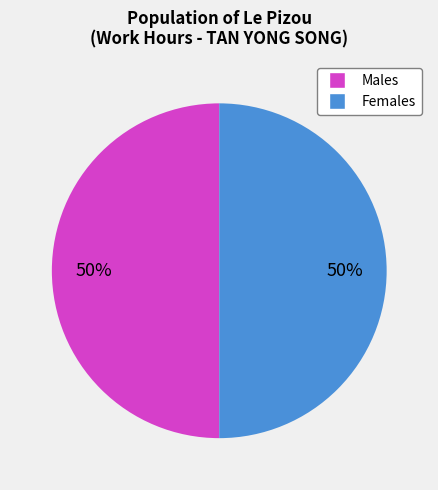

To the nearest percent, what is the average slice percentage?

50%